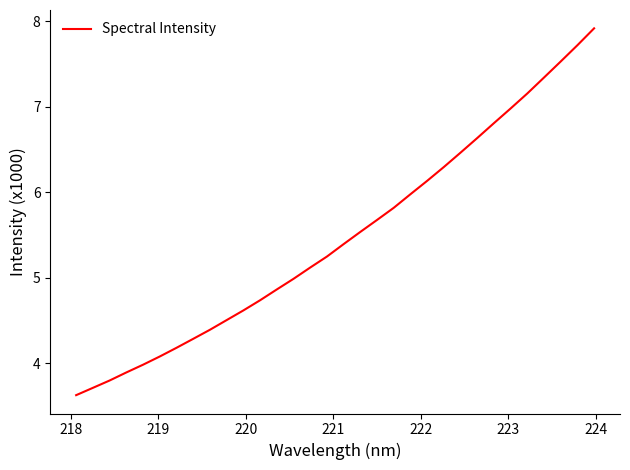

What is the sum of all values?

175.5